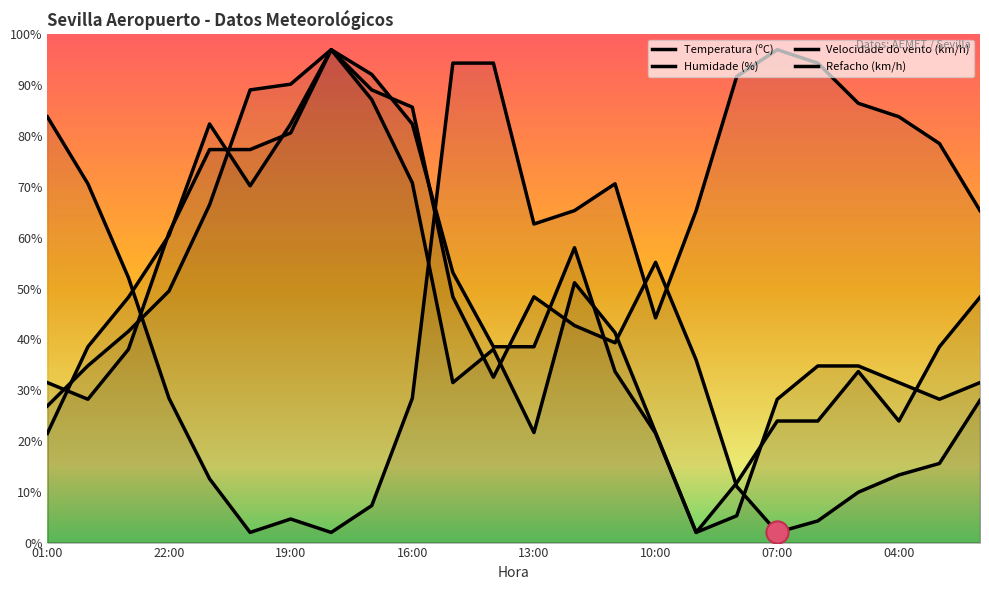

Which series changed the most between 19:00 and 04:00?

Velocidade do vento (km/h)